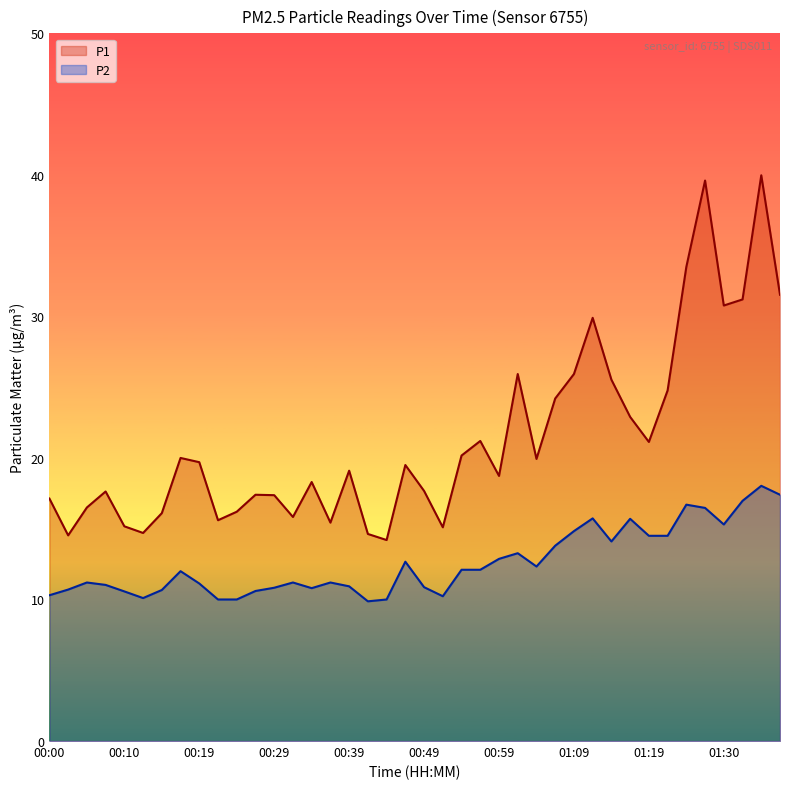

What position from the left is 01:24?

35